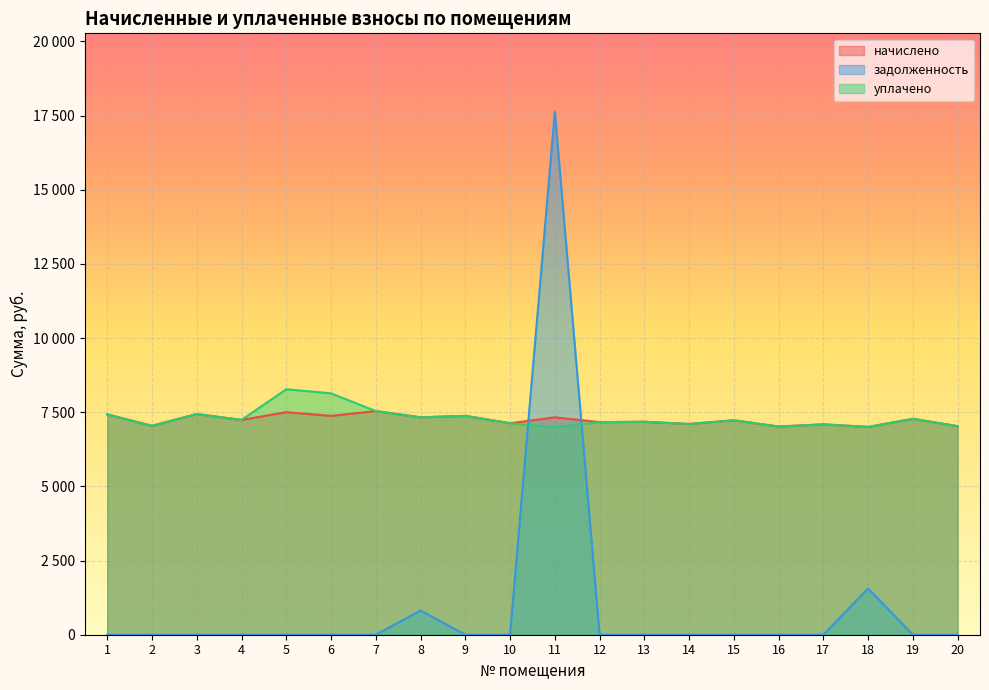

Reading right to left, what are all the values shown in this chart?

начислено: 20=7029.7	19=7278.1	18=7004.9	17=7091.8	16=7017.3	15=7228.4	14=7104.2	13=7178.8	12=7166.3	11=7327.8	10=7129.1	9=7377.5	8=7327.8	7=7538.9	6=7377.5	5=7501.7	4=7240.9	3=7439.6	2=7042.1	1=7427.2
задолженность: 20=0.0	19=0.0	18=1556.6	17=0.0	16=0.0	15=0.0	14=0.0	13=0.0	12=0.0	11=17628.6	10=0.0	9=0.0	8=814.2	7=0.0	6=0.0	5=0.0	4=0.0	3=0.0	2=0.0	1=0.0
уплачено: 20=7029.7	19=7278.1	18=7004.9	17=7091.8	16=7017.3	15=7228.4	14=7104.2	13=7178.8	12=7166.3	11=7000.0	10=7129.1	9=7377.5	8=7327.8	7=7538.9	6=8137.8	5=8274.8	4=7240.9	3=7439.6	2=7042.1	1=7427.2